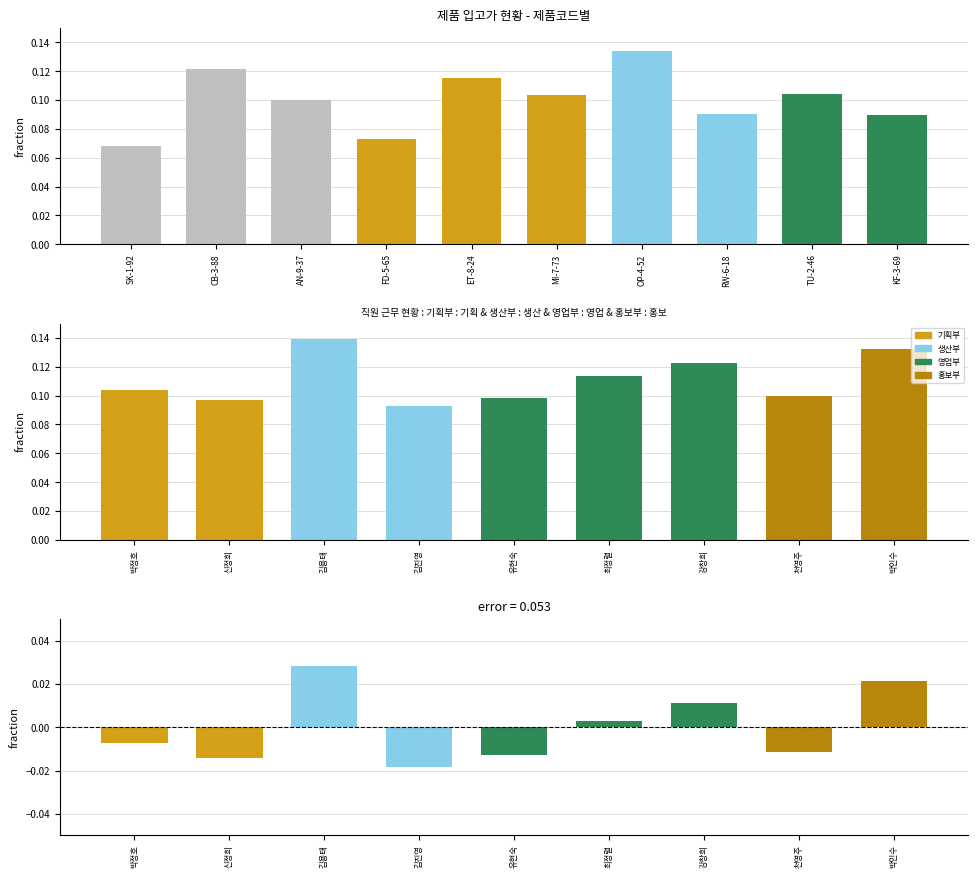

Where is the data nearest to the value 0?

SK-1-92